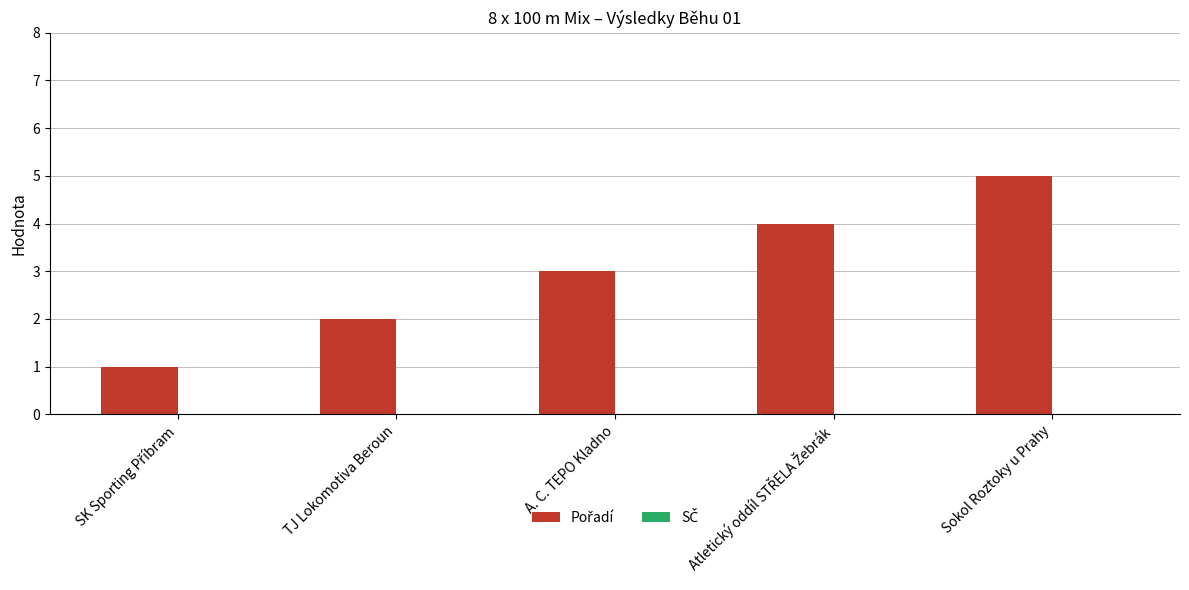

Which has a higher value, A. C. TEPO Kladno or Sokol Roztoky u Prahy?

Sokol Roztoky u Prahy